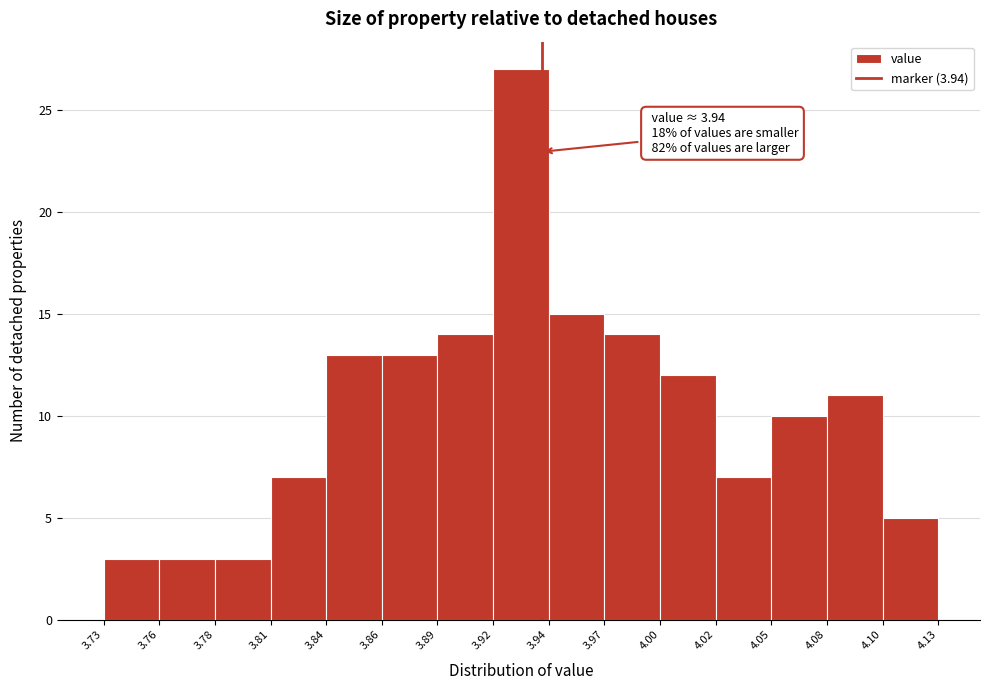

Which range on the x-axis has the tallest bar?

3.92 to 3.94